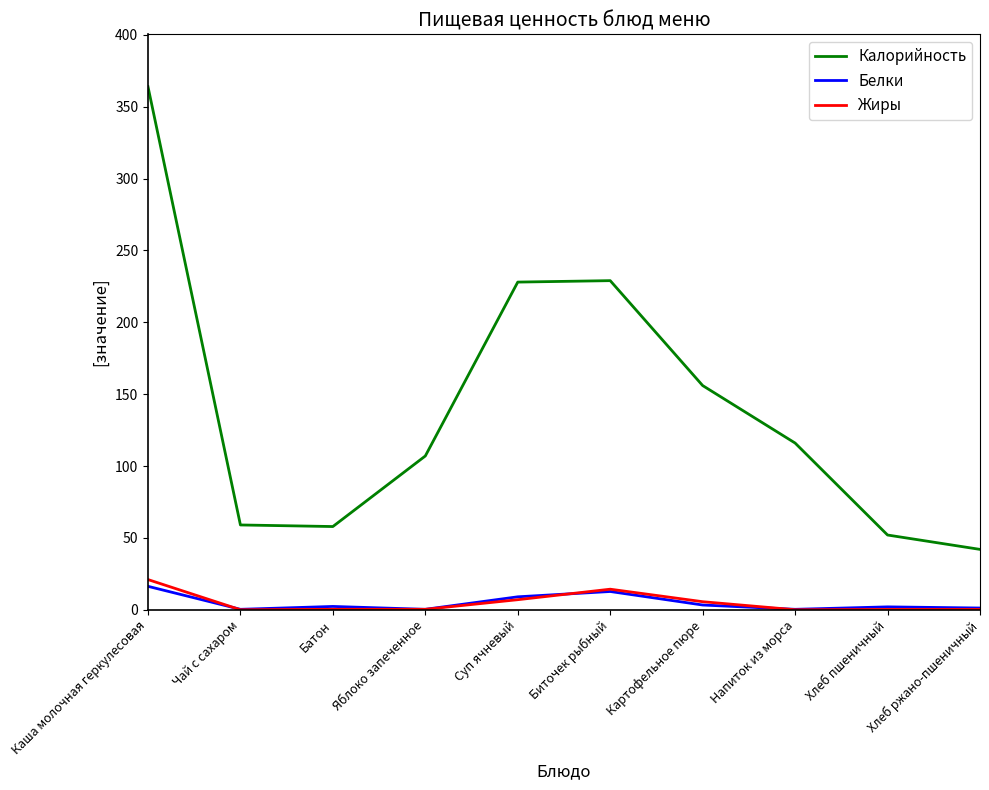

Is the value of Белки at Картофельное пюре greater than the value of Калорийность at Хлеб пшеничный?

No